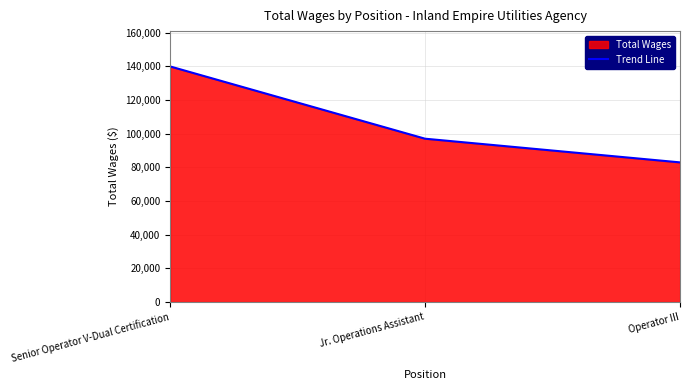

What is the change in value from Senior Operator V-Dual Certification to Operator III?

-57004